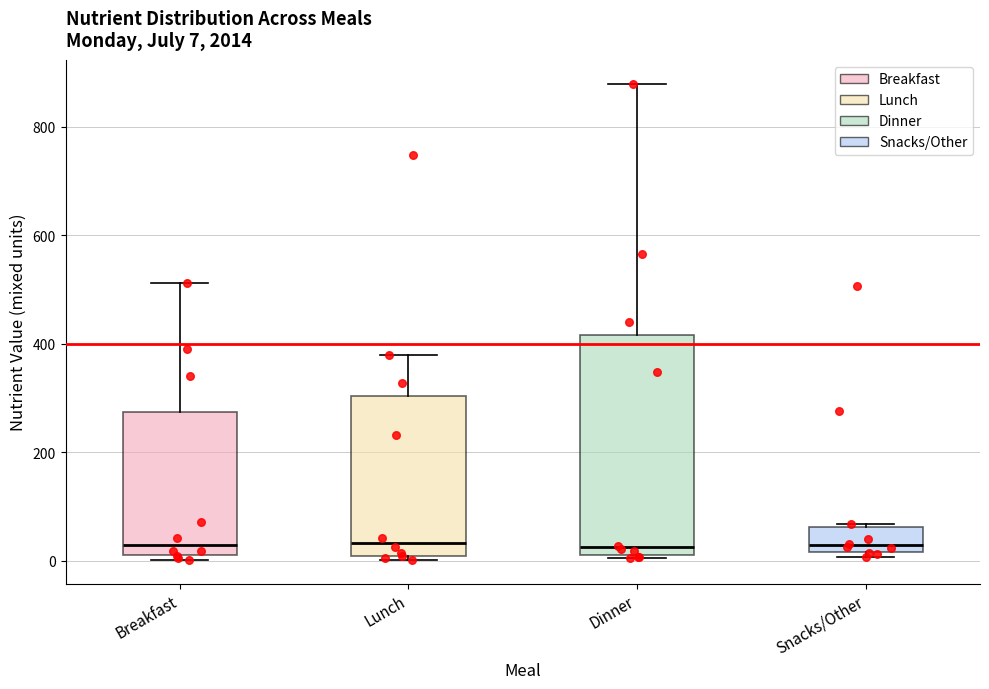

Comparing the boxes themselves (not the whiskers), which one is the tallest?

Dinner